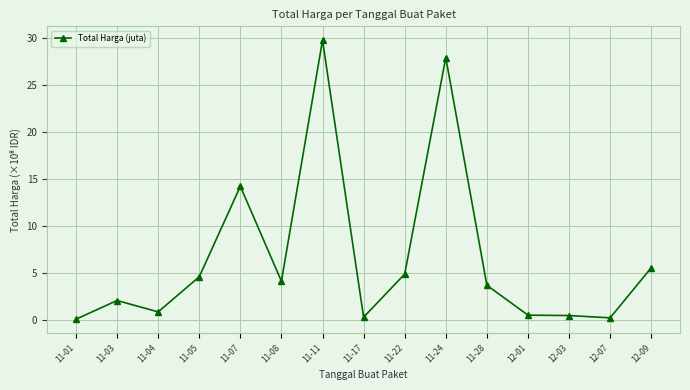

How many lines are shown in the chart?

1